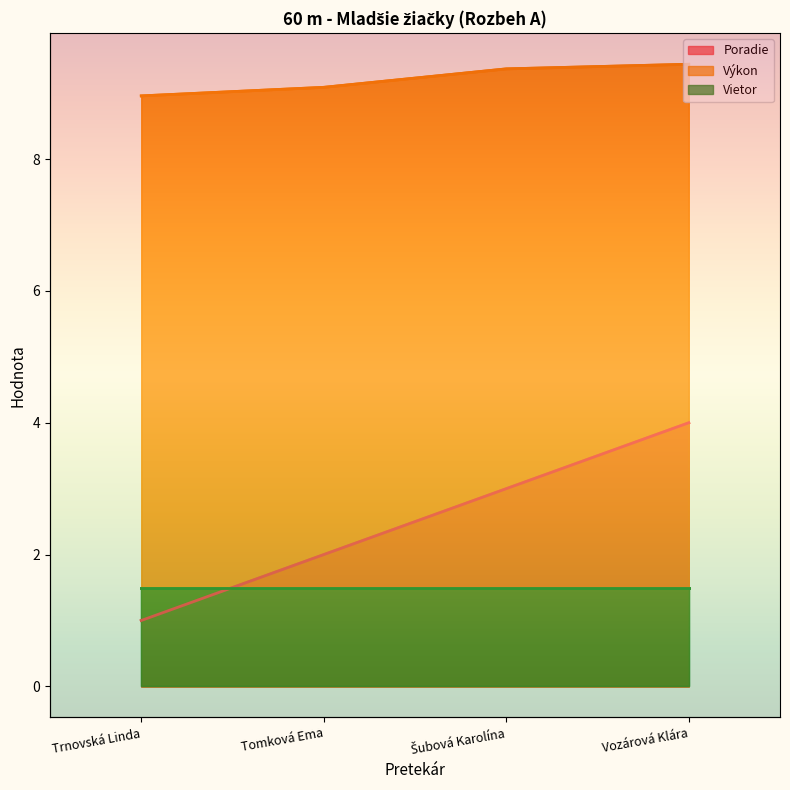

What is the minimum value for Výkon?

9.0